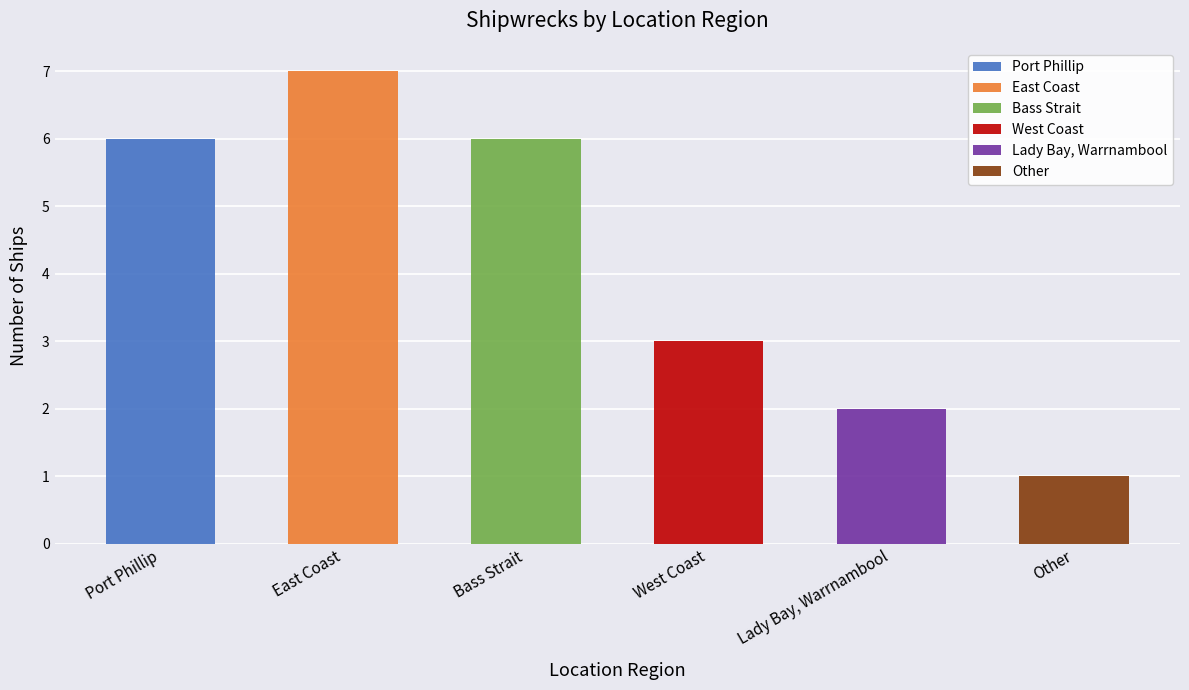

The chart shows a value of 6 at Port Phillip. True or false?

True